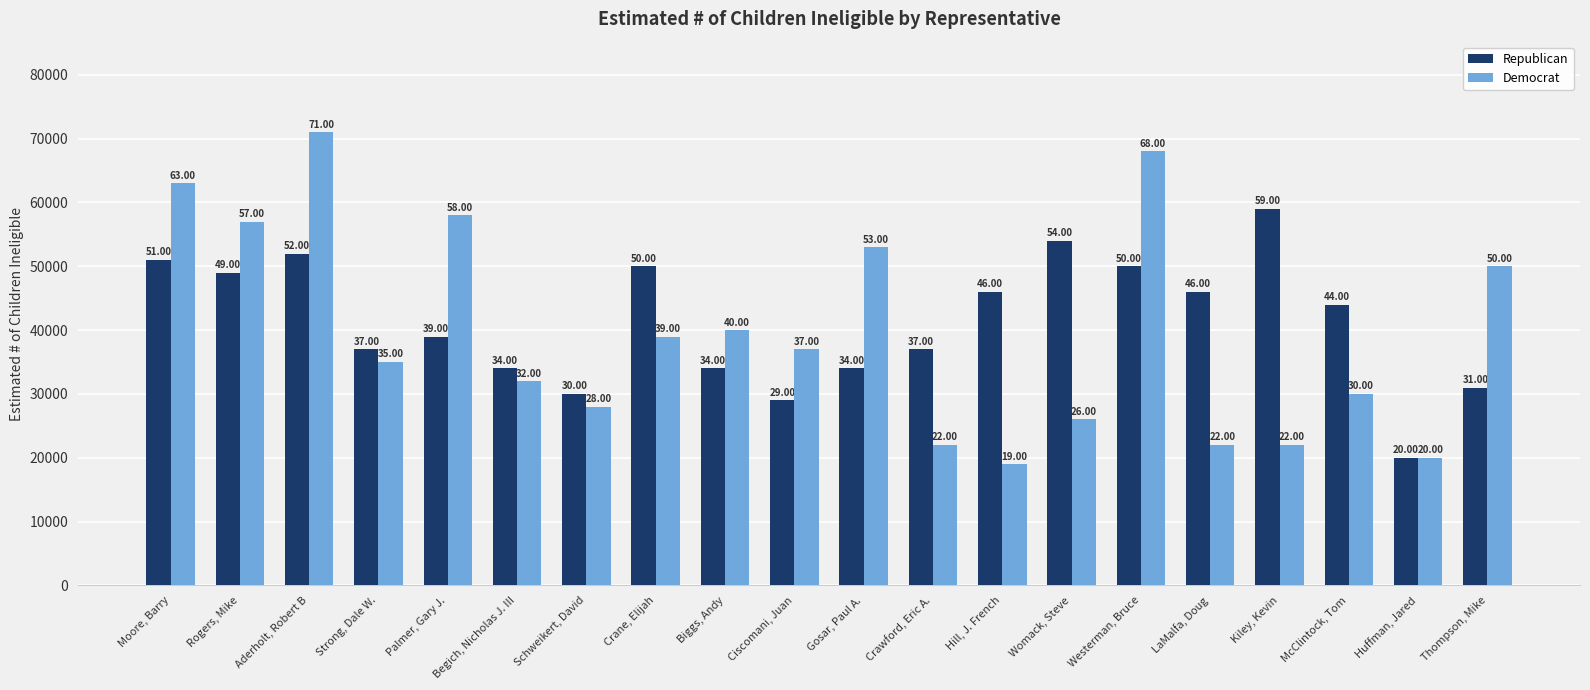

What are all the series names shown in the legend?

Republican, Democrat